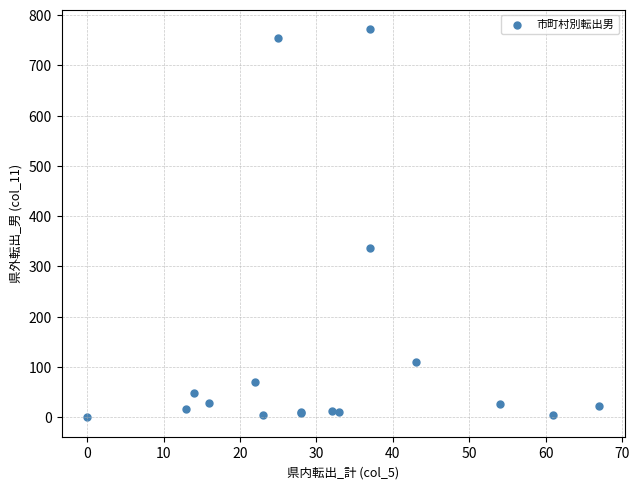

What Y value in the scatter plot is closest to 386?

337